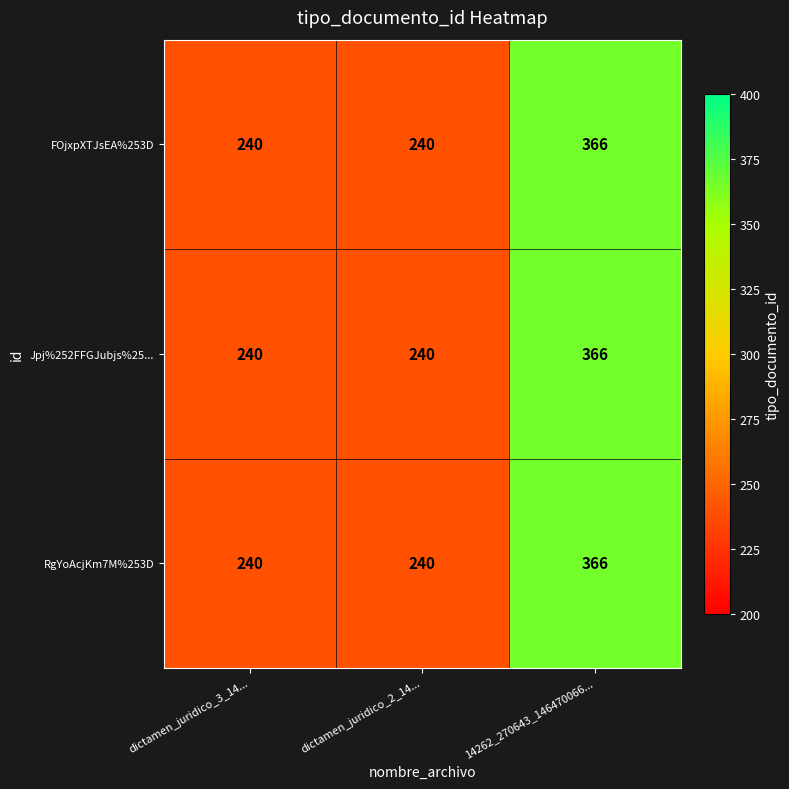

At how many categories does at least one series exceed 269?

1